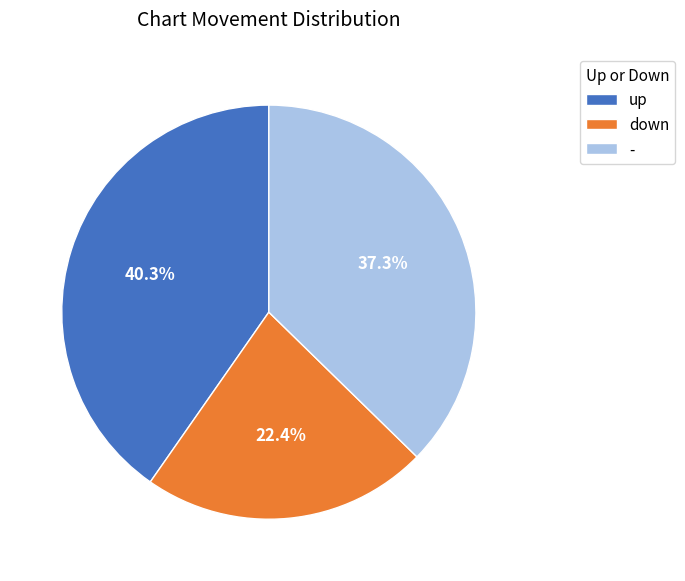

Is it true that up is 33% of the pie?

False